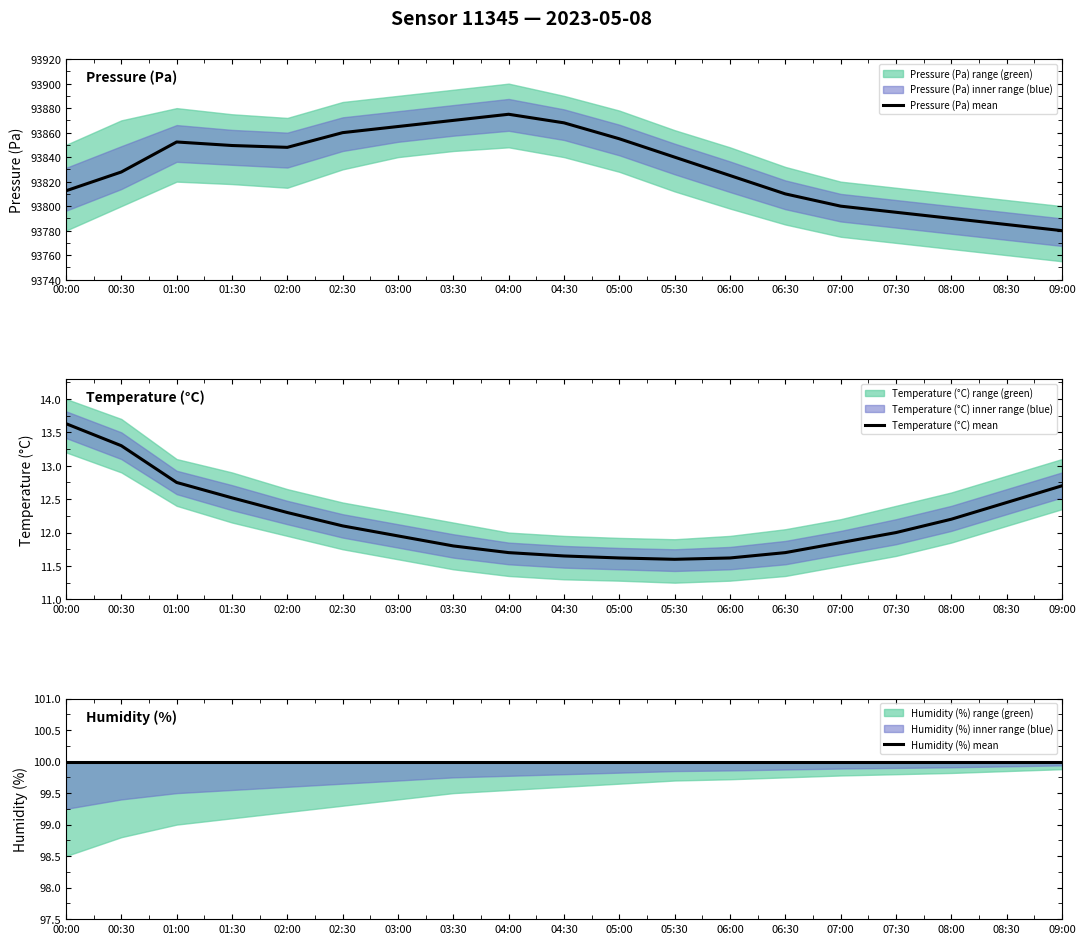

What position from the left is 04:30?

10